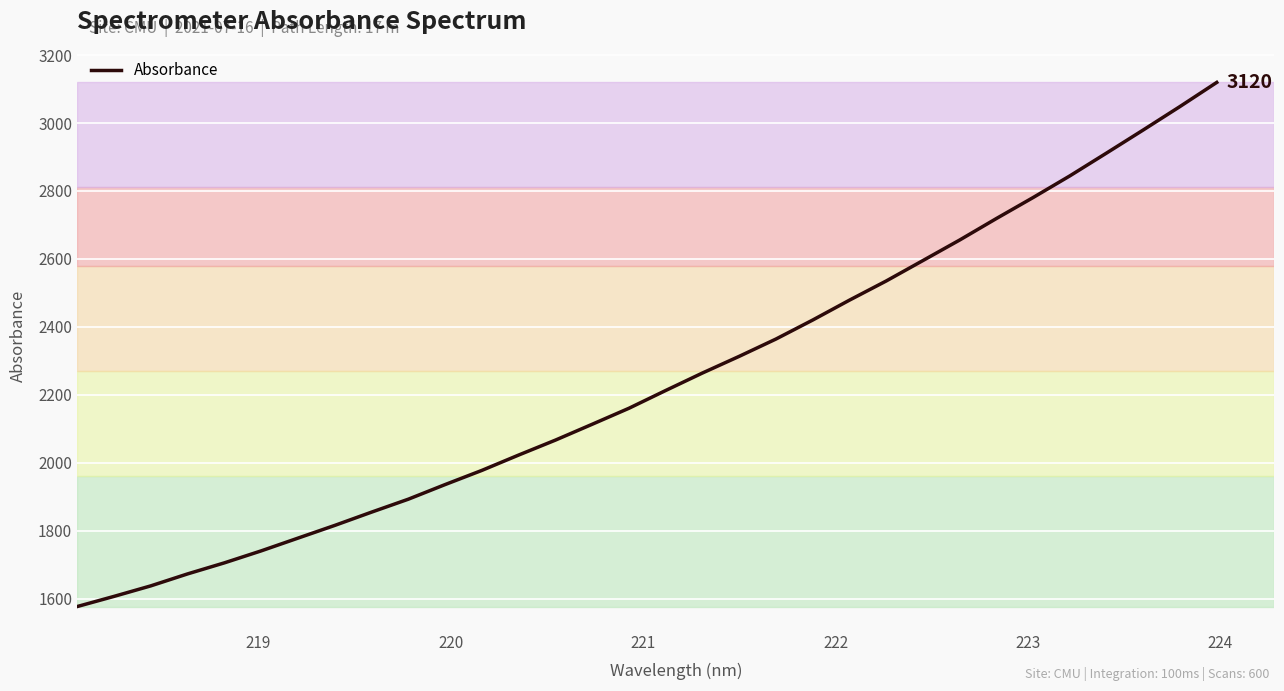

What is the minimum value shown in the chart?

1576.7